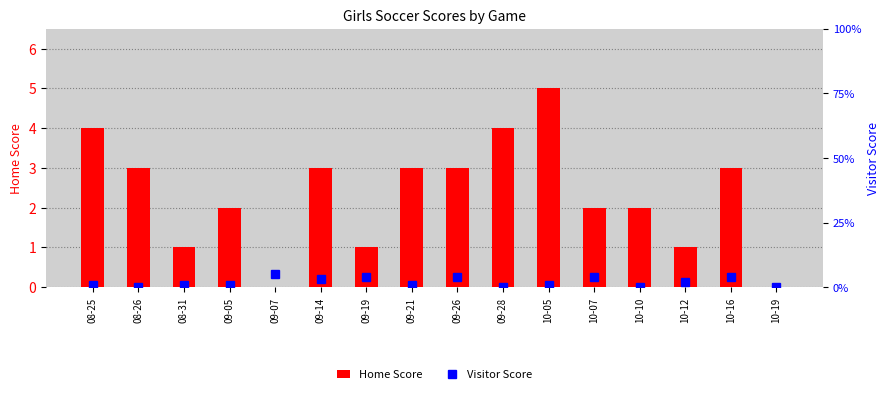

Are the bars horizontal?

No